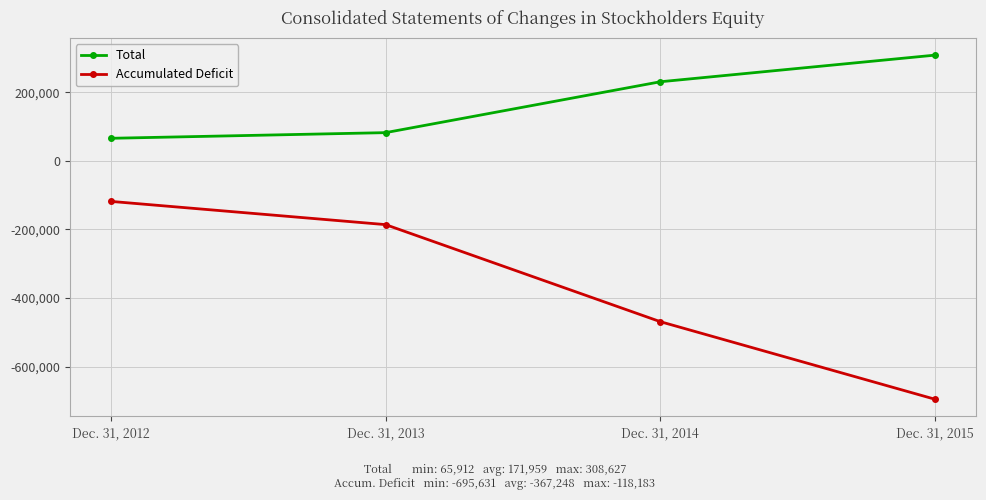

True or false: Total has a value of 65912 at Dec. 31, 2012.

True